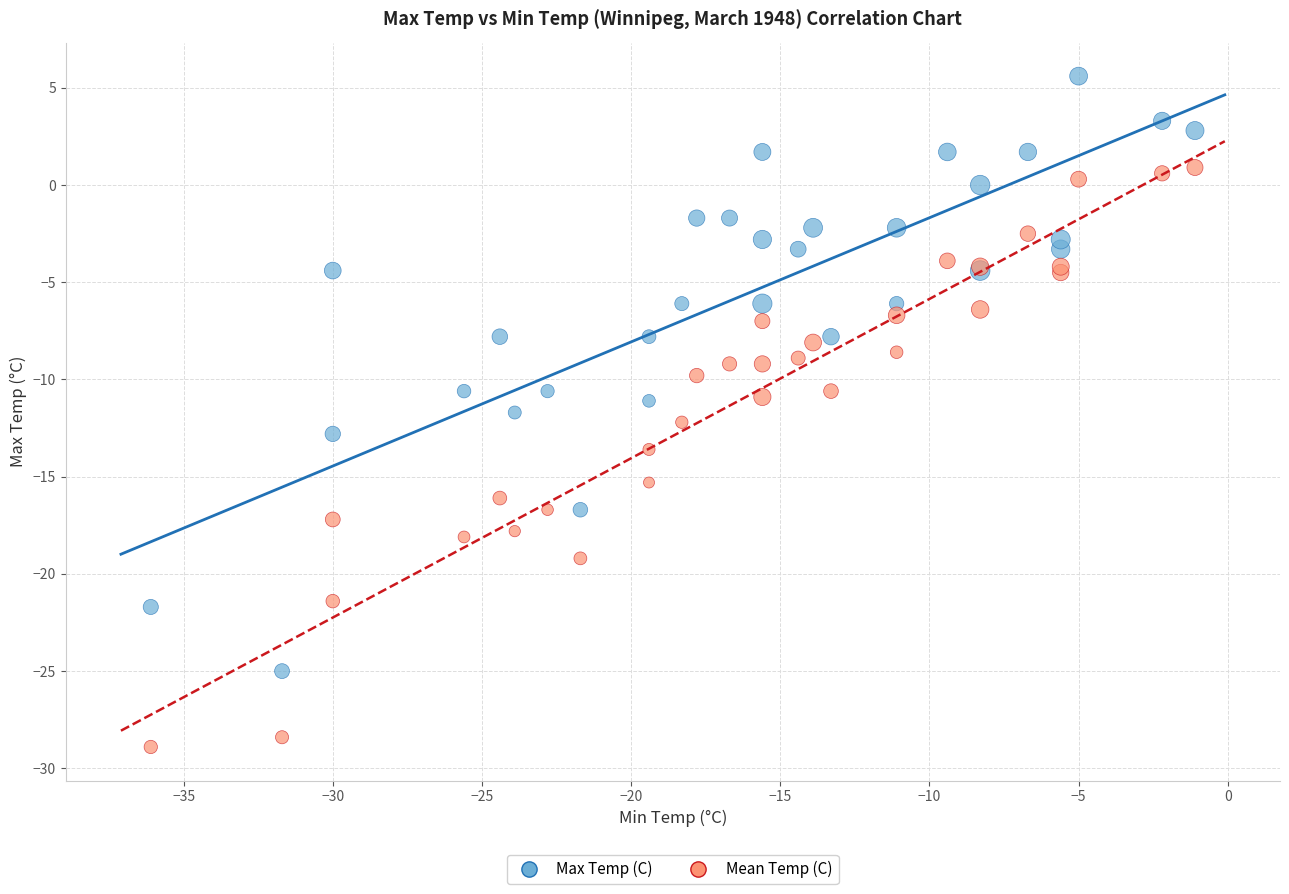

Which series reaches the minimum Y coordinate?

Mean Temp (C)